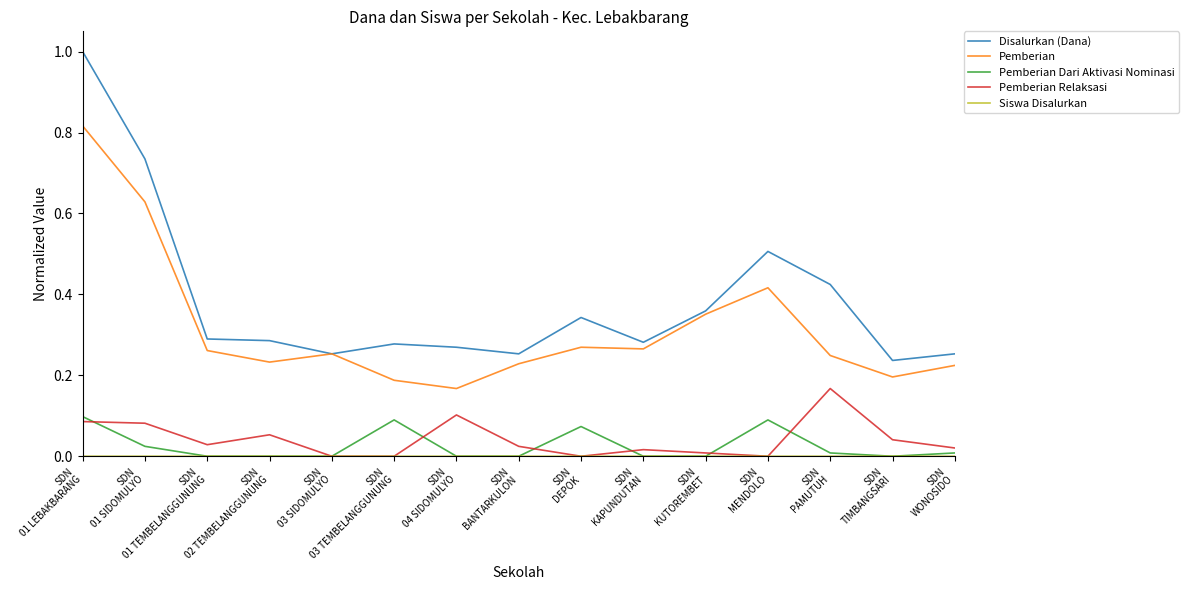

True or false: Pemberian and Pemberian Dari Aktivasi Nominasi intersect in this chart.

False